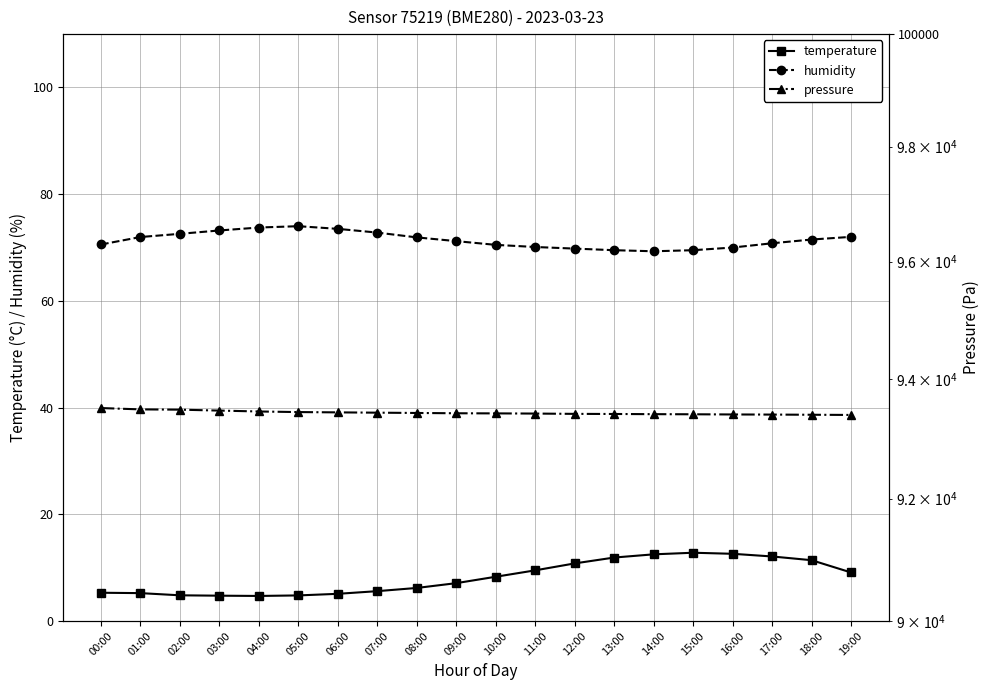

At how many categories does at least one series exceed 23395?

20